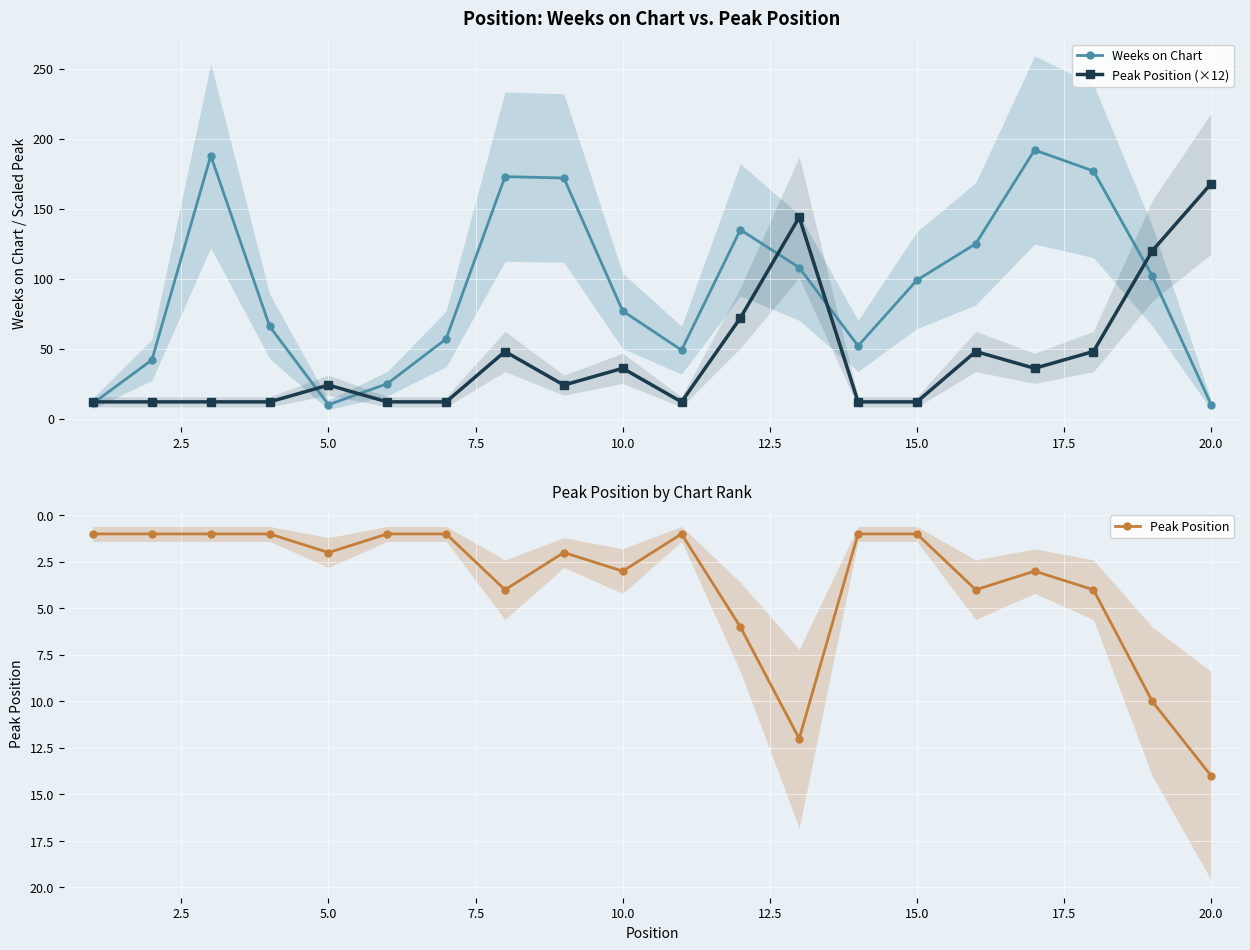

Which category has the highest value in the Peak Position (×12) series?

20.0